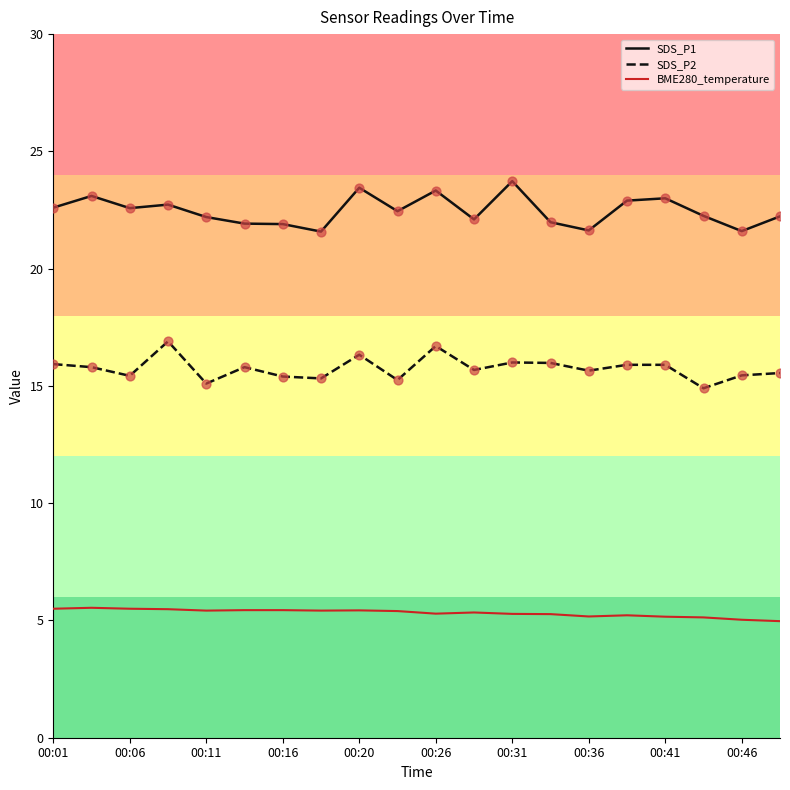

What are all the series names shown in the legend?

SDS_P1, SDS_P2, BME280_temperature